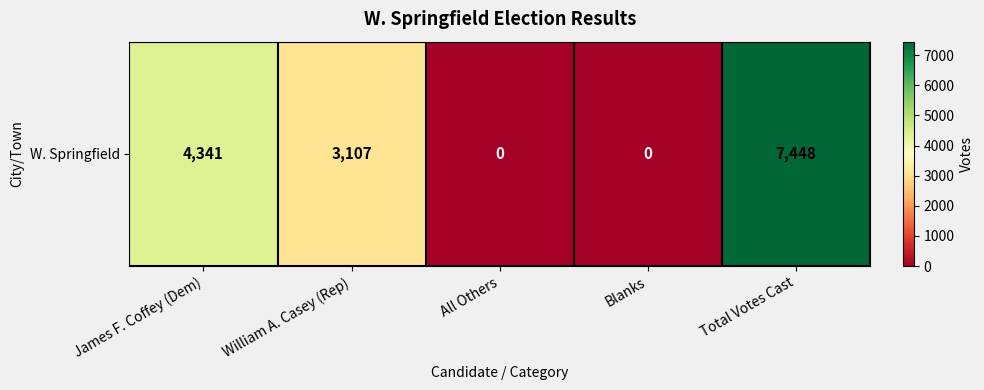

Reading left to right, what are all the values shown in this chart?

4341	3107	0	0	7448